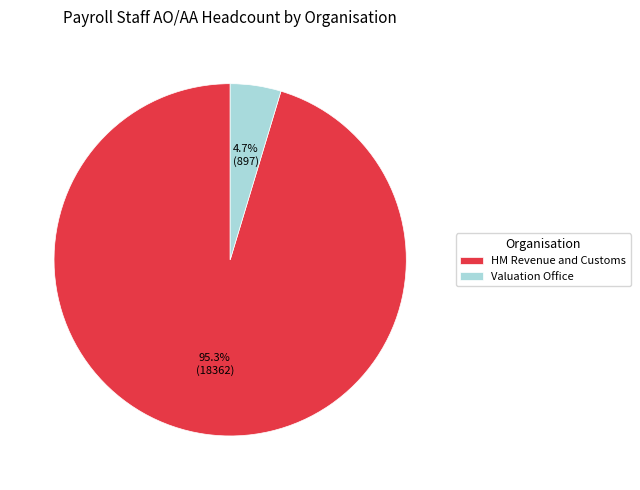

What is the total percentage of Valuation Office and HM Revenue and Customs?

100.0%